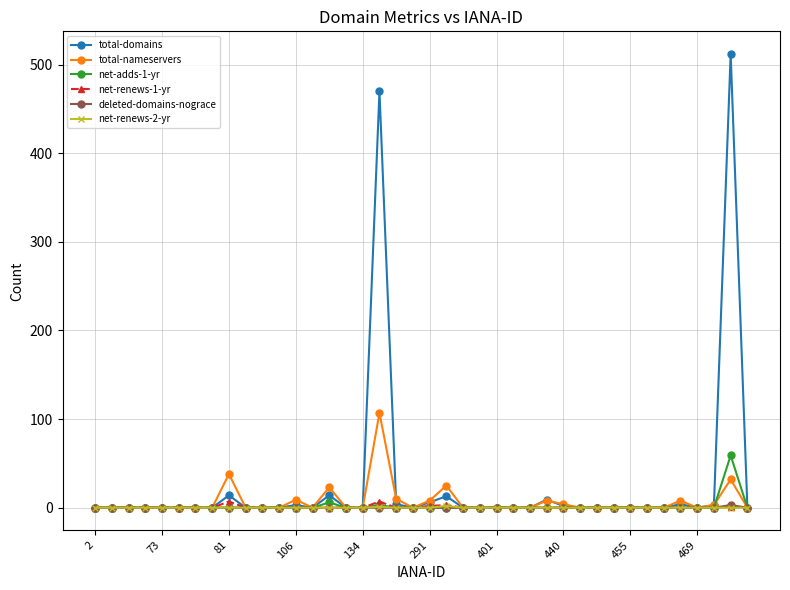

Count the number of categories in the chart.

40